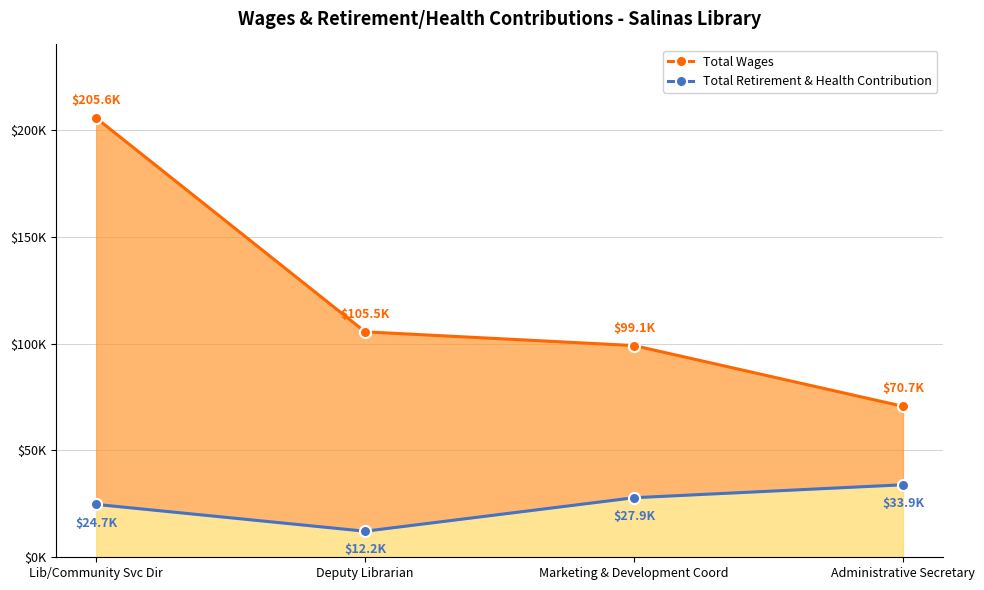

At which label does Total Retirement & Health Contribution reach its minimum?

Deputy Librarian